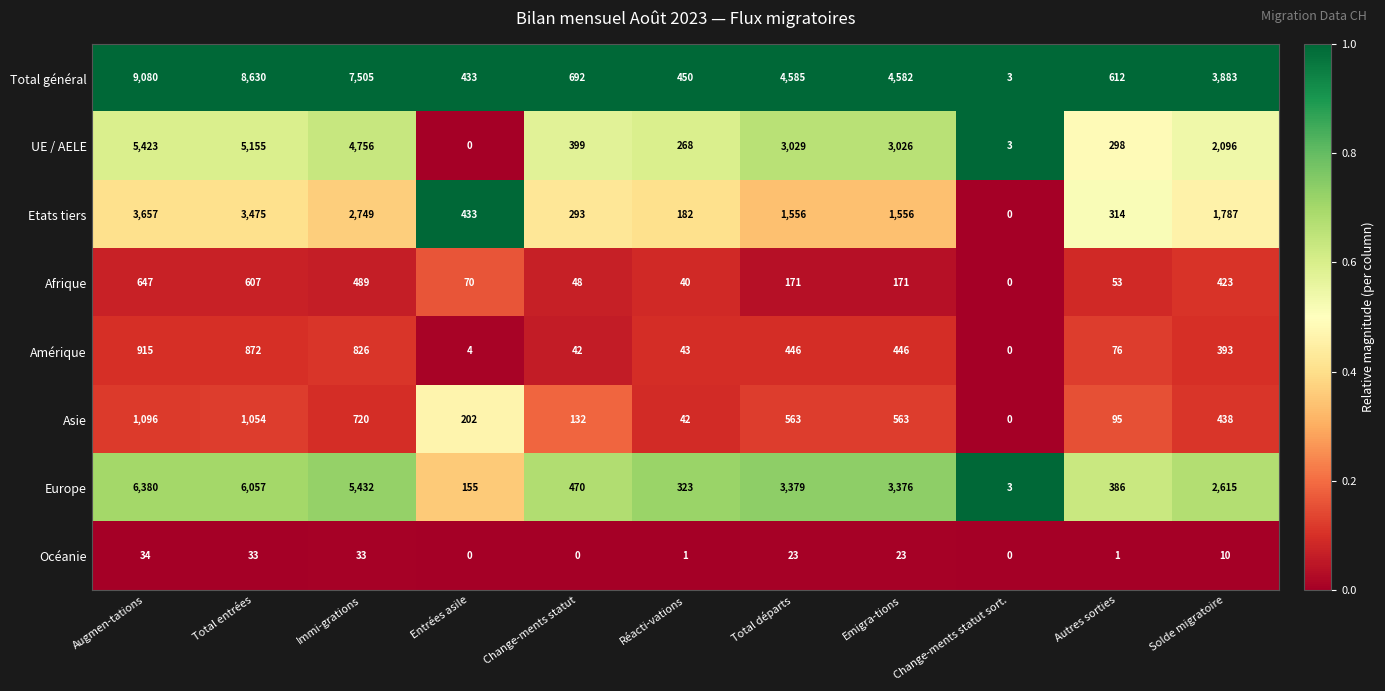

Rank the series by their maximum value, from highest to lowest.

Total général, Europe, UE / AELE, Etats tiers, Asie, Amérique, Afrique, Océanie